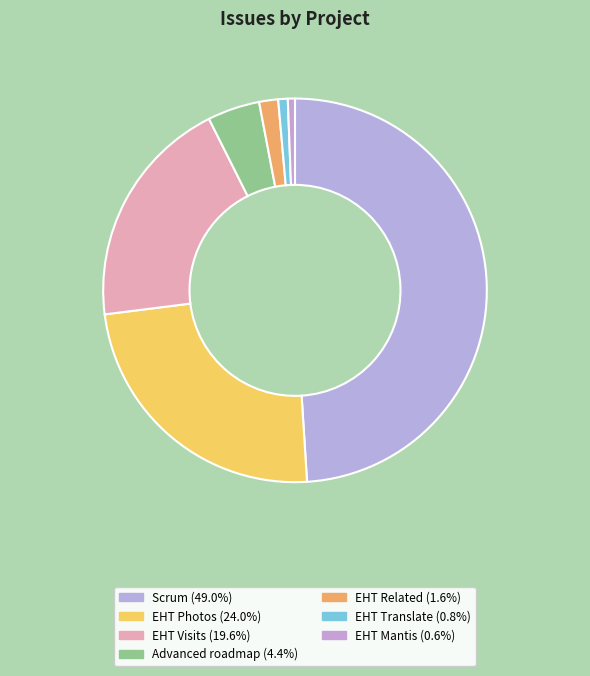

How many segments does this pie chart have?

7